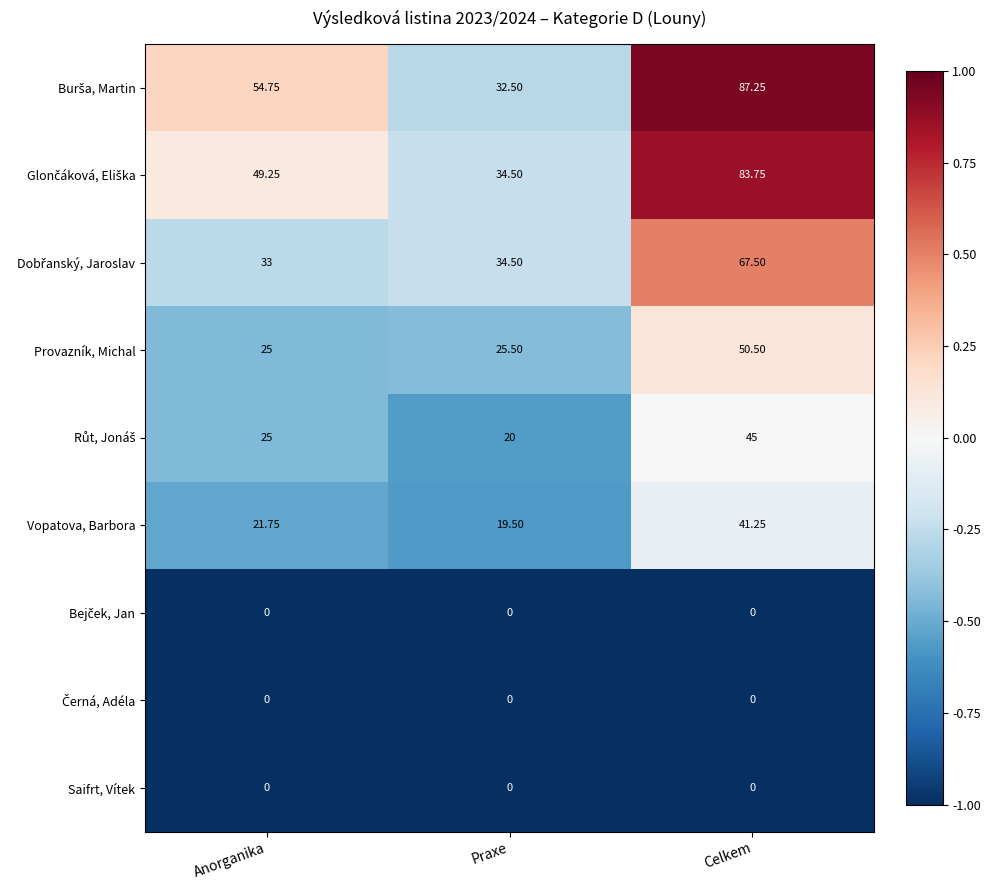

Which label corresponds to the largest value in the chart?

Celkem